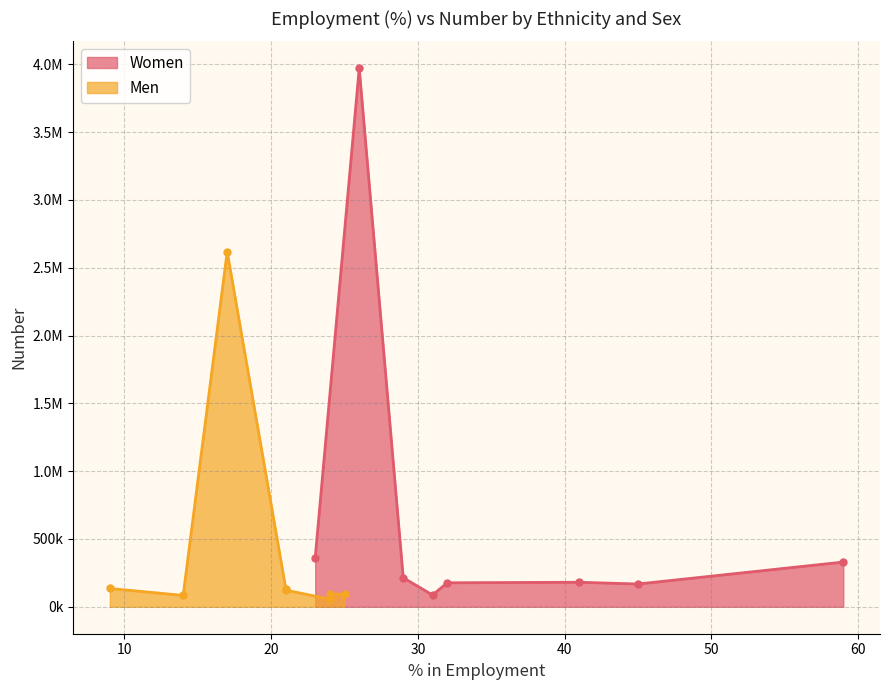

True or false: Women has more than 2 points higher than both neighbors.

False